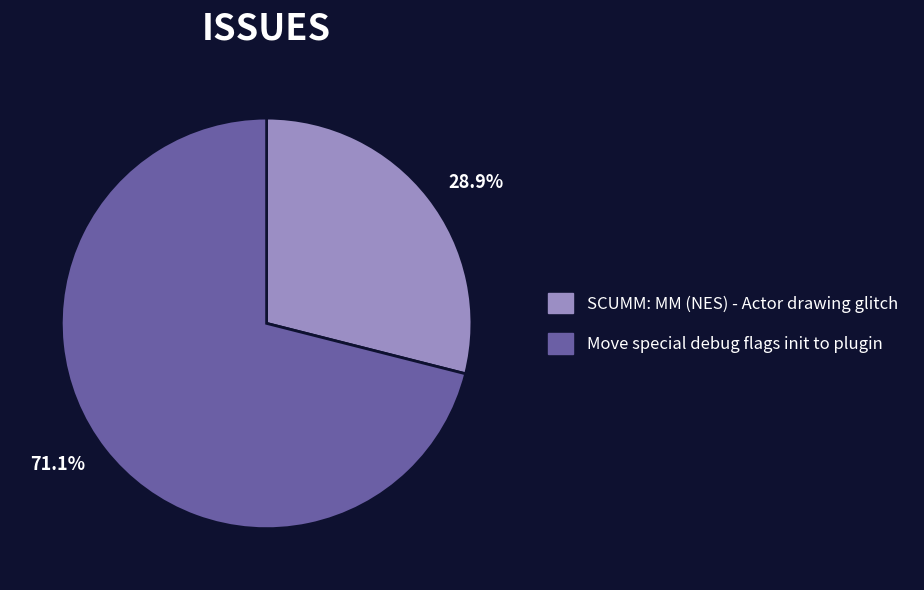

Which has a higher value, SCUMM: MM (NES) - Actor drawing glitch or Move special debug flags init to plugin?

Move special debug flags init to plugin